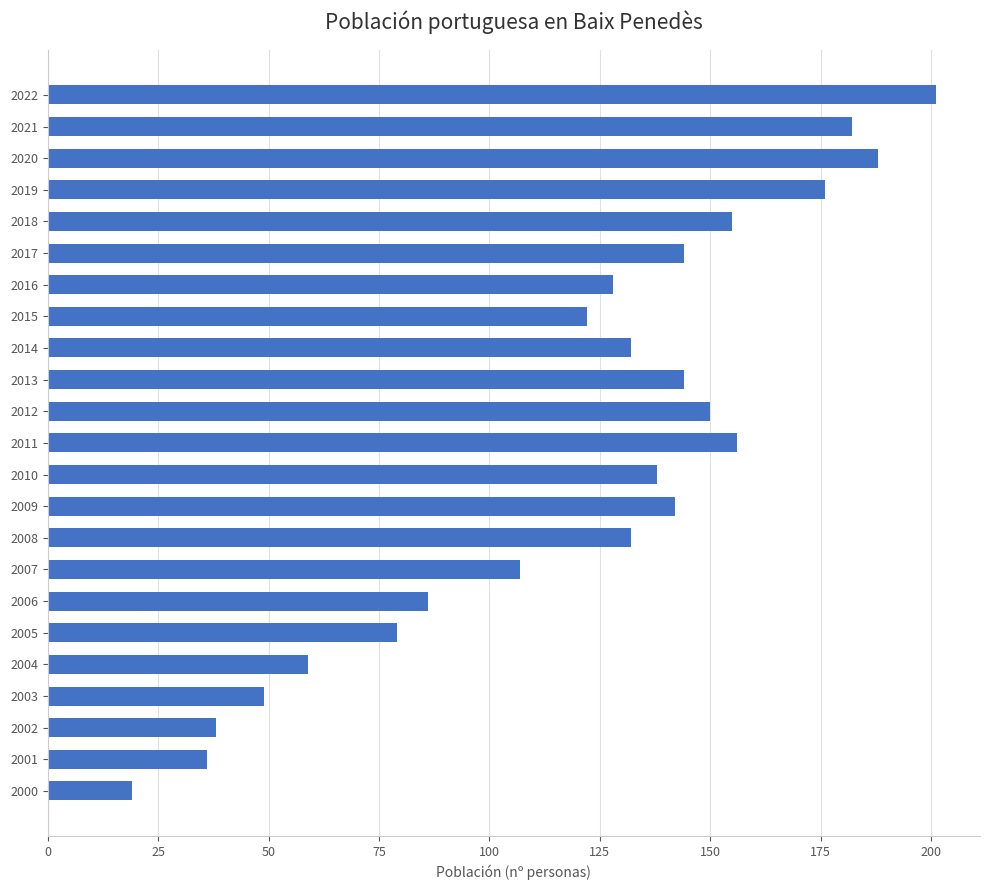

What is the value of the 2nd bar from the top?

182